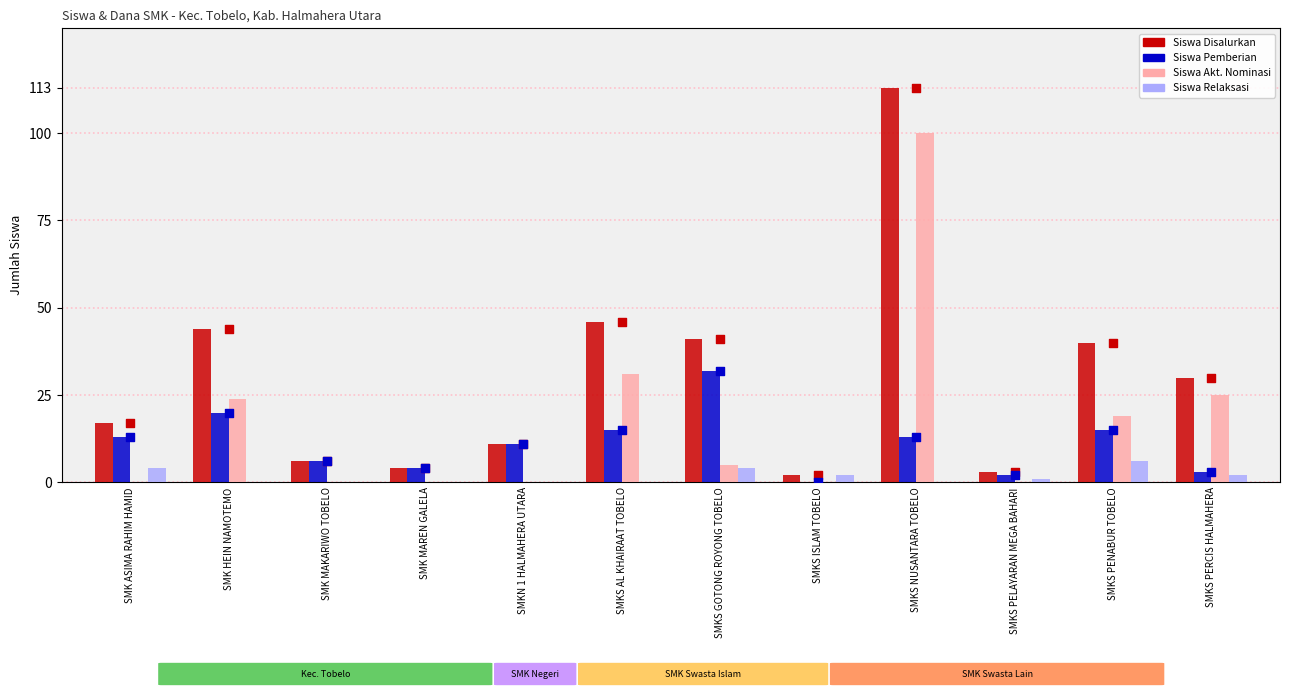

Which series has the largest total across all categories?

Siswa Disalurkan